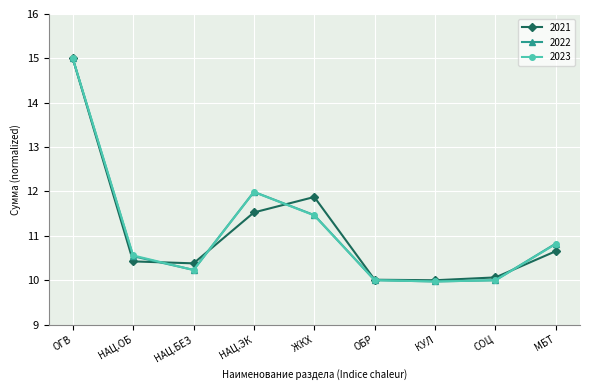

Which label corresponds to the largest value in the chart?

ОГВ